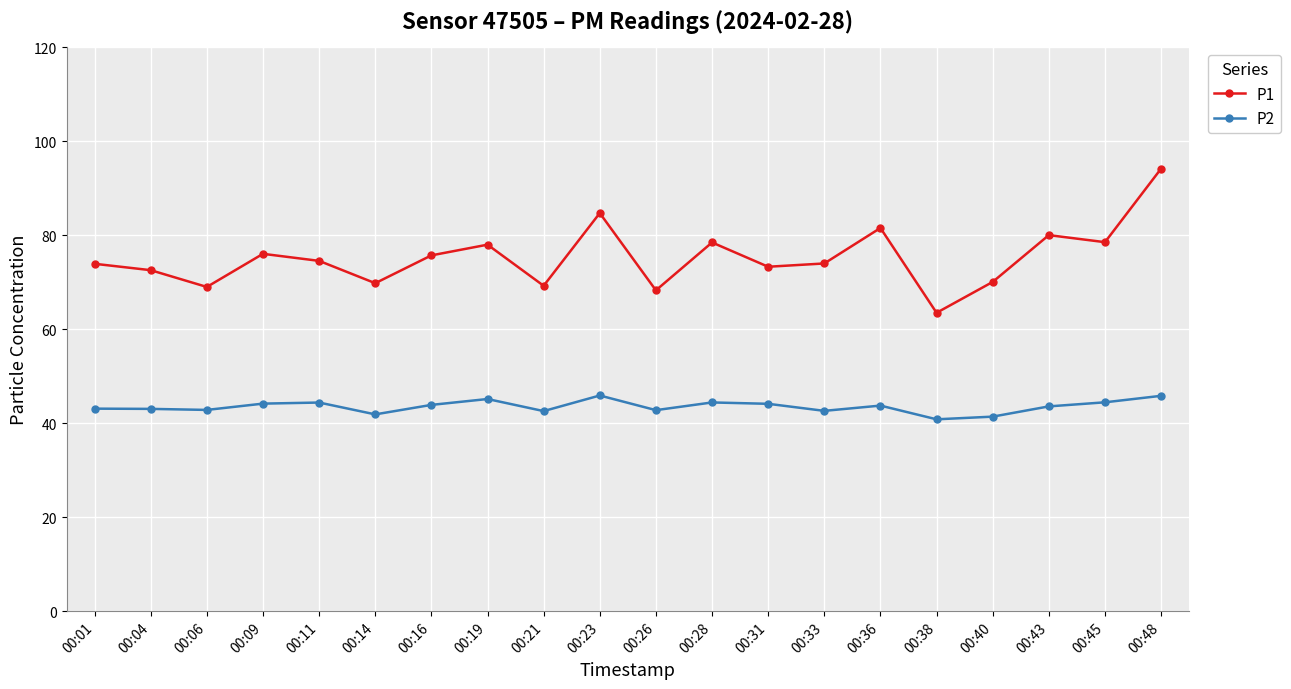

True or false: P2 and P1 cross at least once.

False